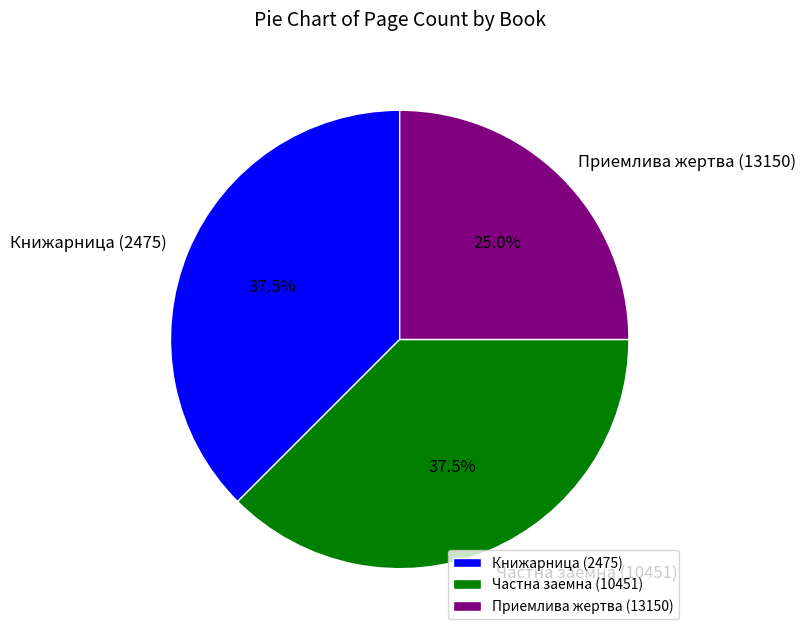

How many segments does this pie chart have?

3